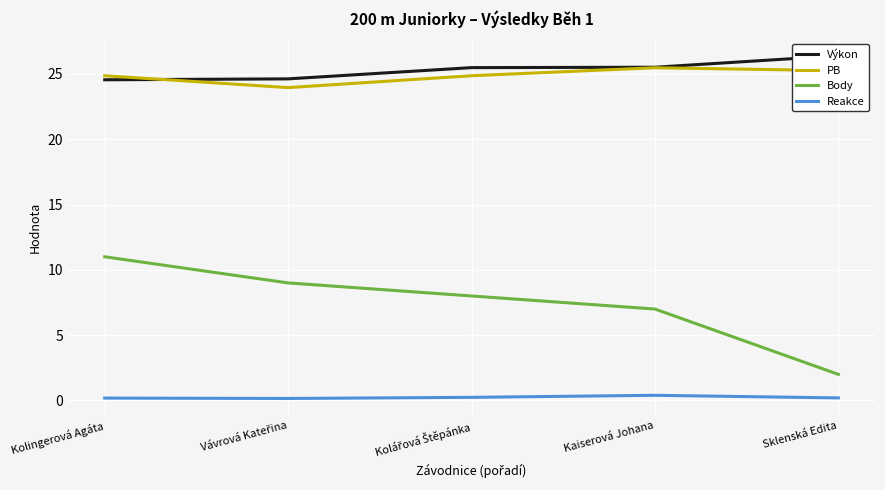

True or false: PB has a value of 14.8 at Kolingerová Agáta.

False